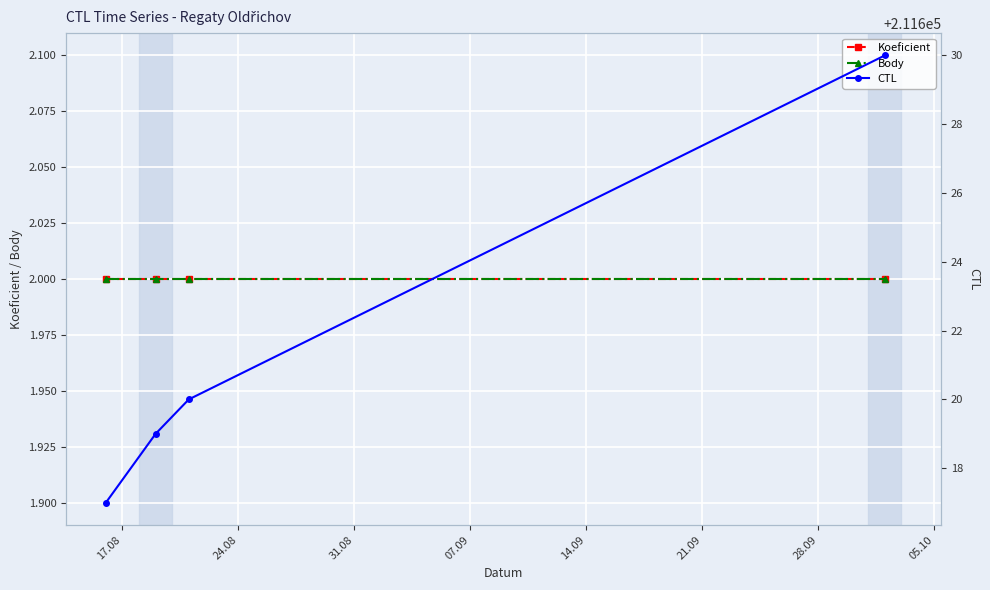

What is the value of the CTL point at the 1st from the left?

211617